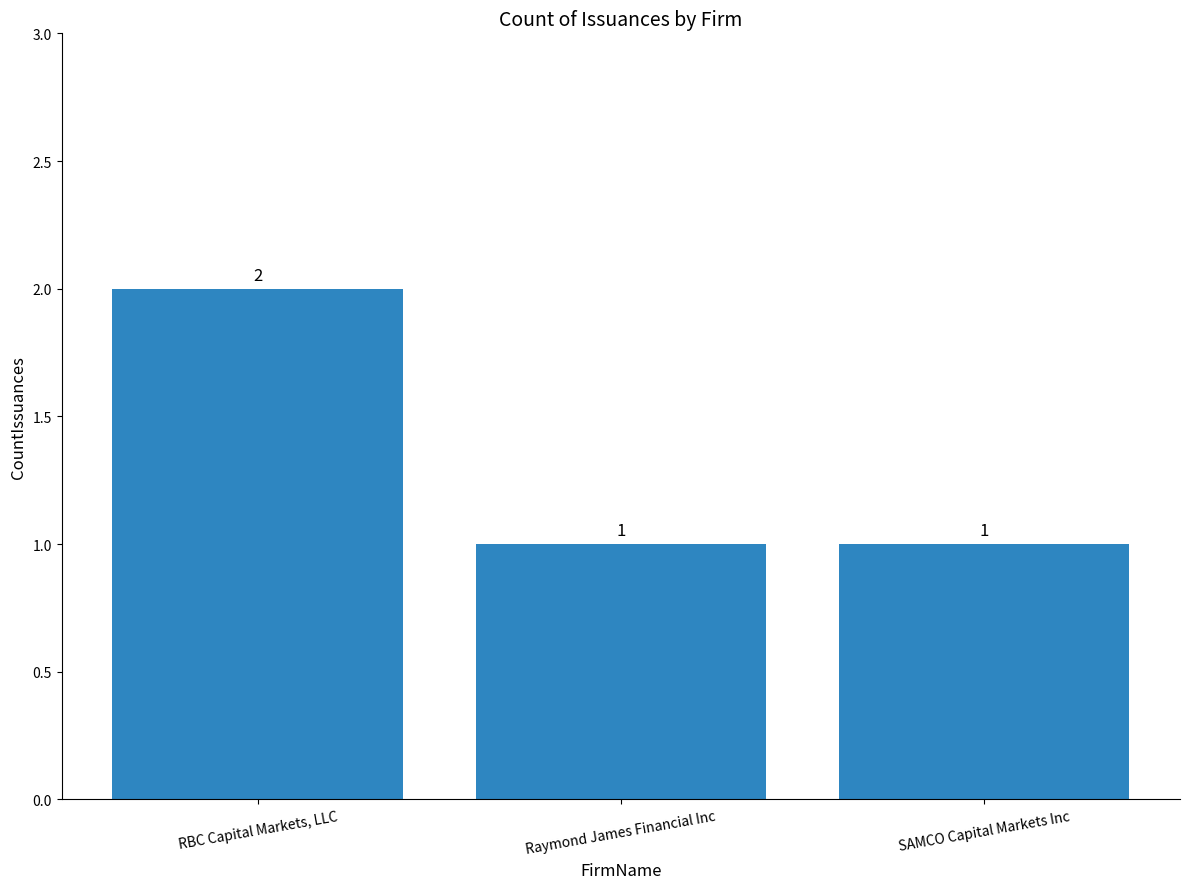

What is the sum of the values at SAMCO Capital Markets Inc and Raymond James Financial Inc?

2